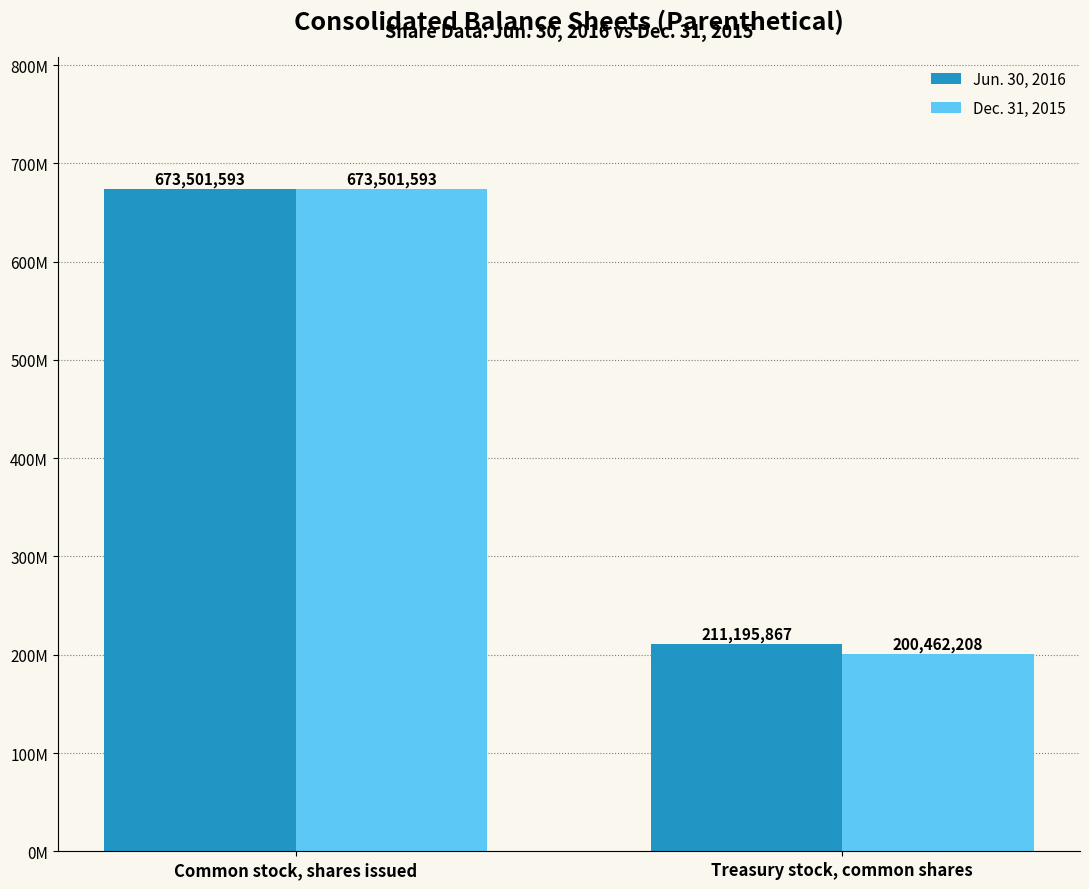

Are the bars horizontal?

No